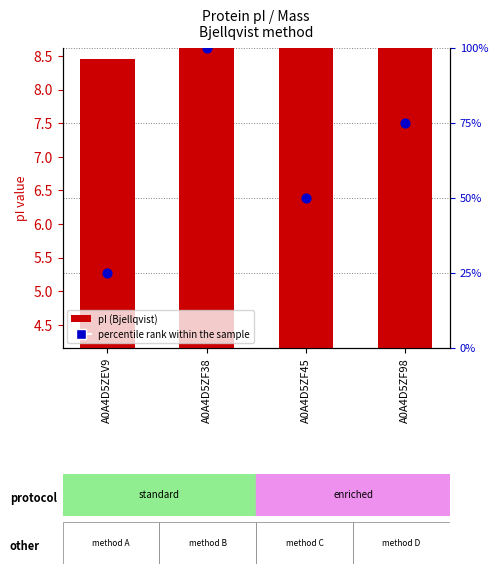

At how many categories does at least one series exceed 47?

3